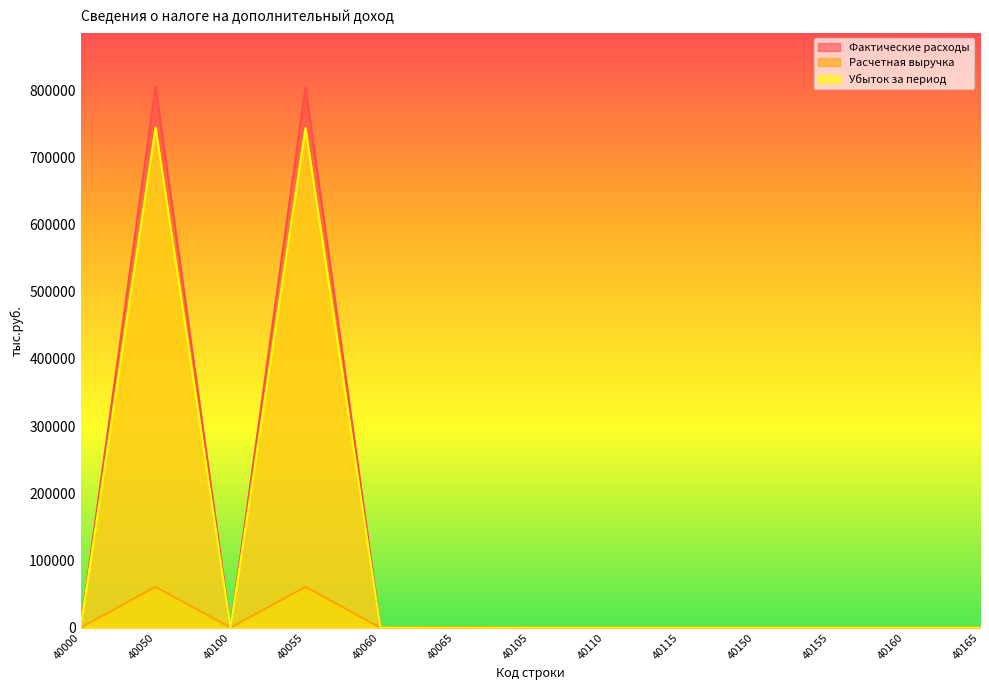

How many lines are shown in the chart?

3